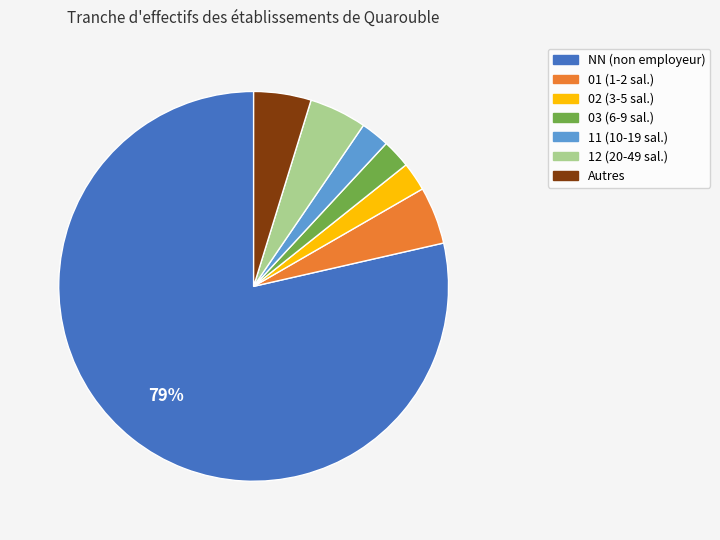

Does any single category account for the majority?

Yes